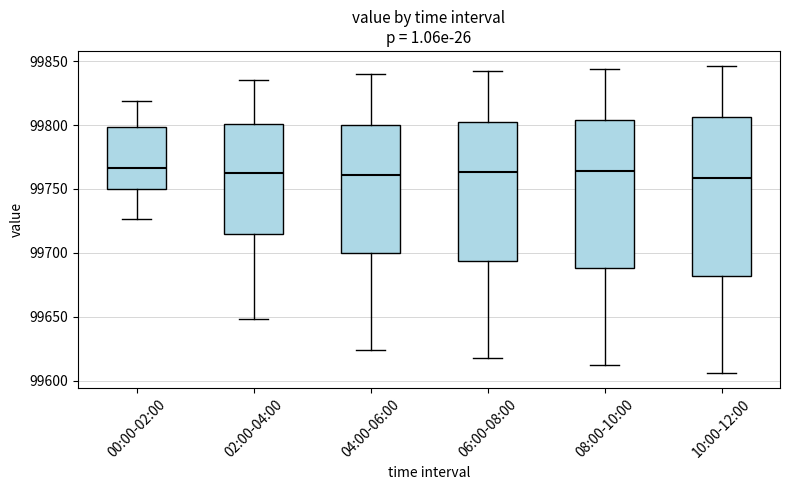

Reading left to right, read every box against the y-axis: the position of its median line, the range the box covers, and the ends of its whiskers. The values are not printed on the chart, so give them approximately, as read against the axis.

00:00-02:00: median 99765, box 99750 to 99800, whiskers 99725 to 99820
02:00-04:00: median 99765, box 99715 to 99800, whiskers 99650 to 99835
04:00-06:00: median 99760, box 99700 to 99800, whiskers 99625 to 99840
06:00-08:00: median 99765, box 99695 to 99800, whiskers 99620 to 99840
08:00-10:00: median 99765, box 99690 to 99805, whiskers 99610 to 99845
10:00-12:00: median 99760, box 99680 to 99805, whiskers 99605 to 99845